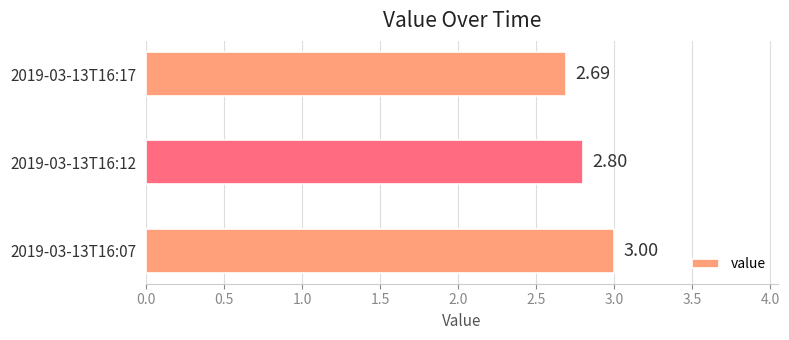

What is the ratio of the value at 2019-03-13T16:12 to the value at 2019-03-13T16:07?

0.9